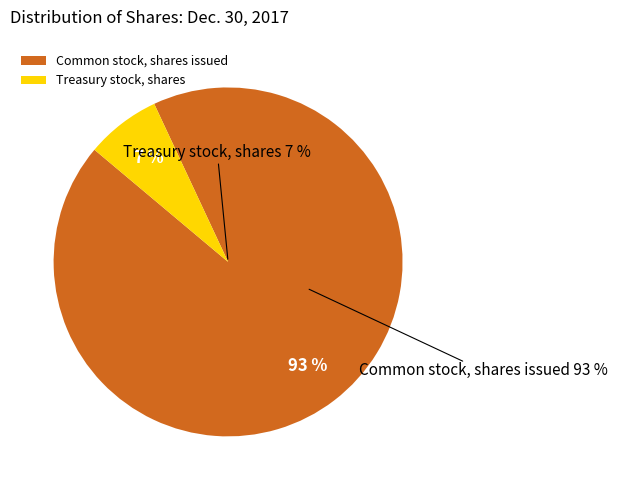

The Common stock, shares issued slice represents 99% of the pie. True or false?

False